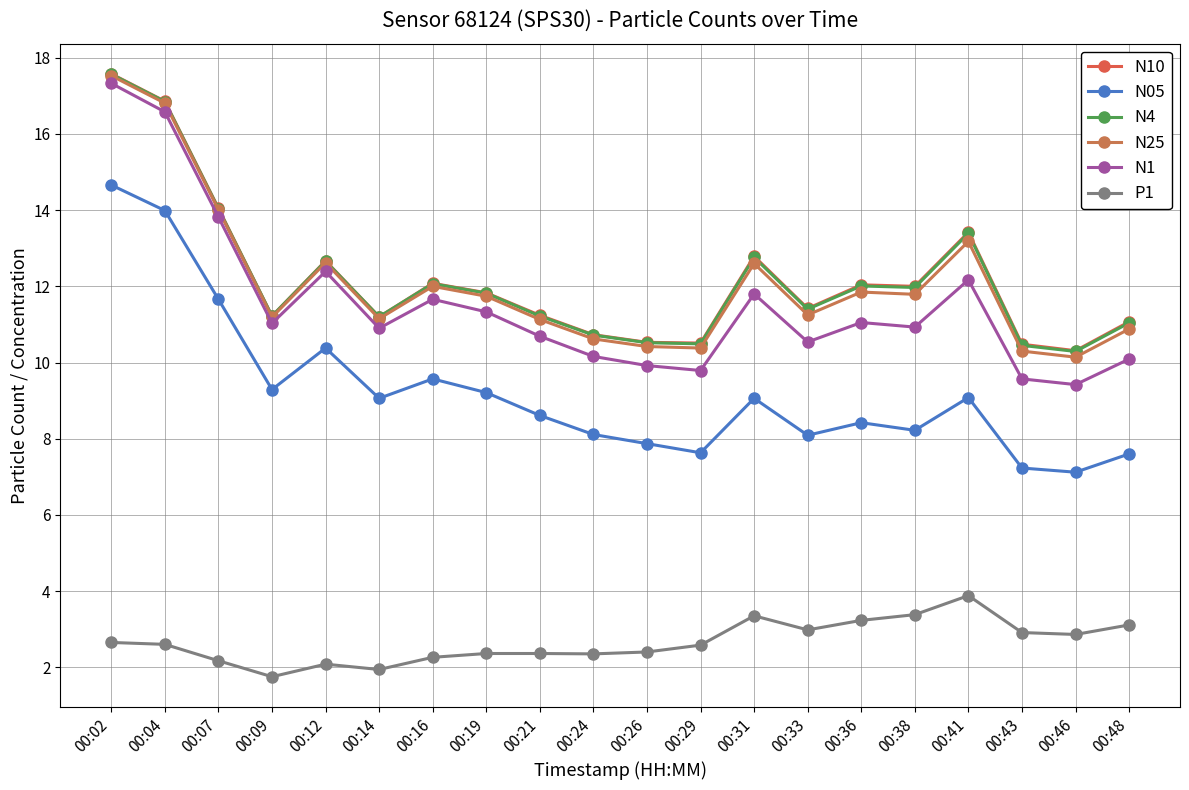

True or false: N10 and P1 intersect in this chart.

False